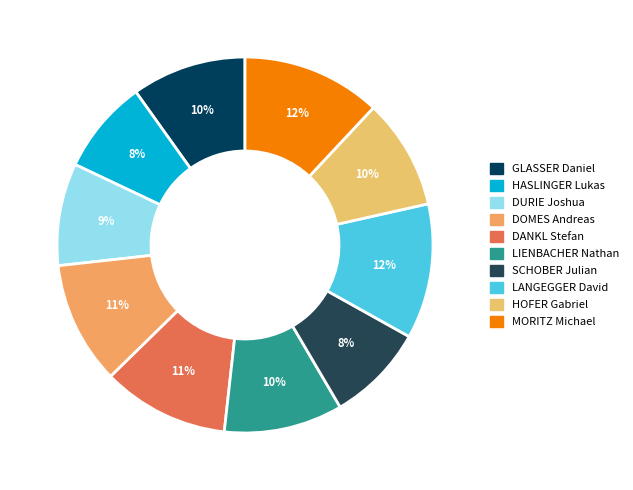

Is the sum of LANGEGGER David and HASLINGER Lukas greater than half?

No